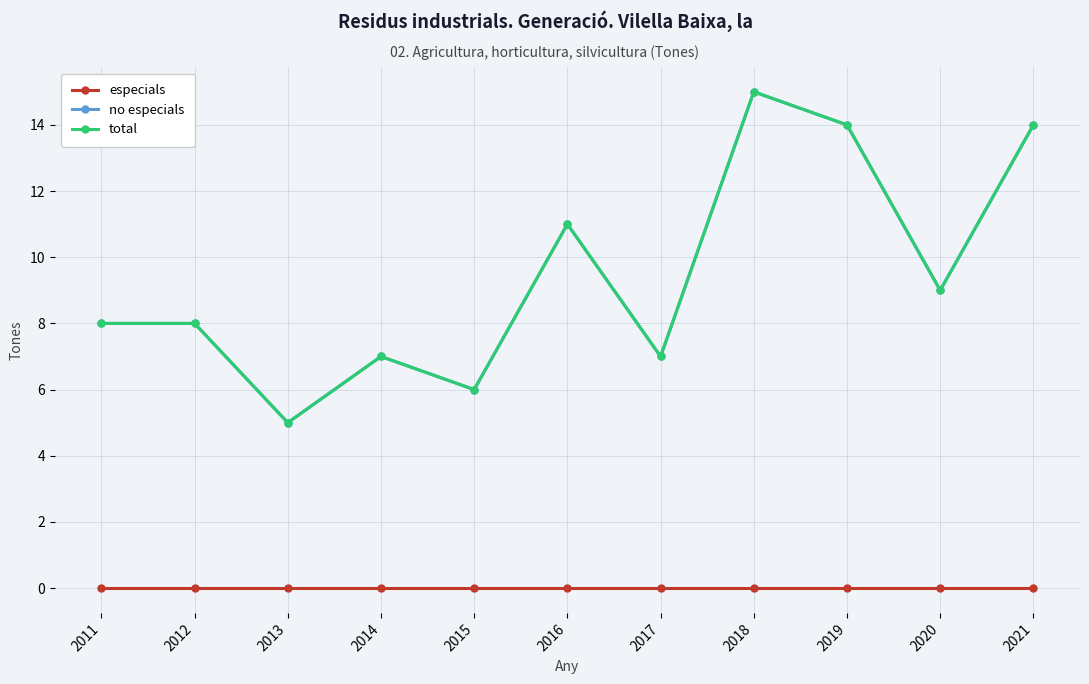

What is the approximate value of no especials at 2016, to the nearest 5?

10